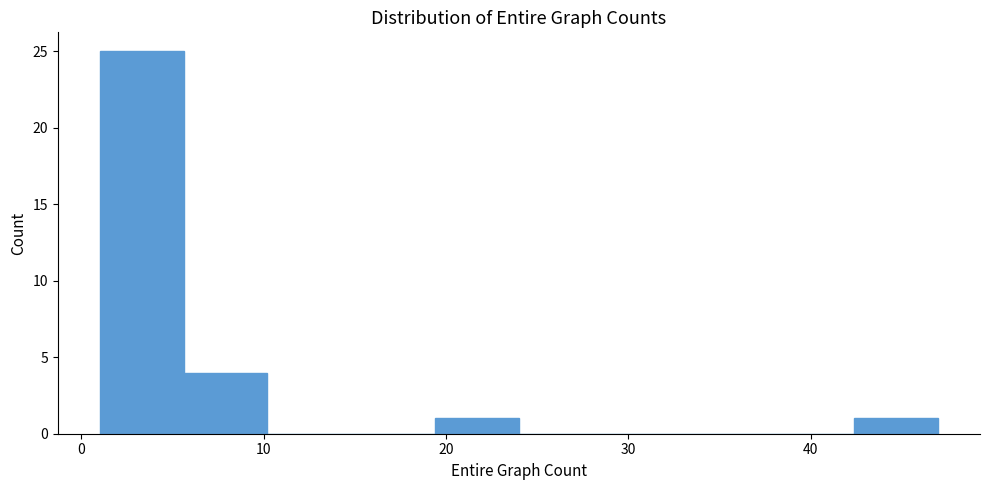

Reading left to right, transcribe this chart: for each bar, give the range it covers on the x-axis and its height. Neither the bar edges nor the heights are printed on the chart, so give them approximately, as read against the axes.

1.0 to 5.6: 25
5.6 to 10.2: 4
10.2 to 14.8: 0
14.8 to 19.4: 0
19.4 to 24.0: 1
24.0 to 28.6: 0
28.6 to 33.2: 0
33.2 to 37.8: 0
37.8 to 42.4: 0
42.4 to 47.0: 1